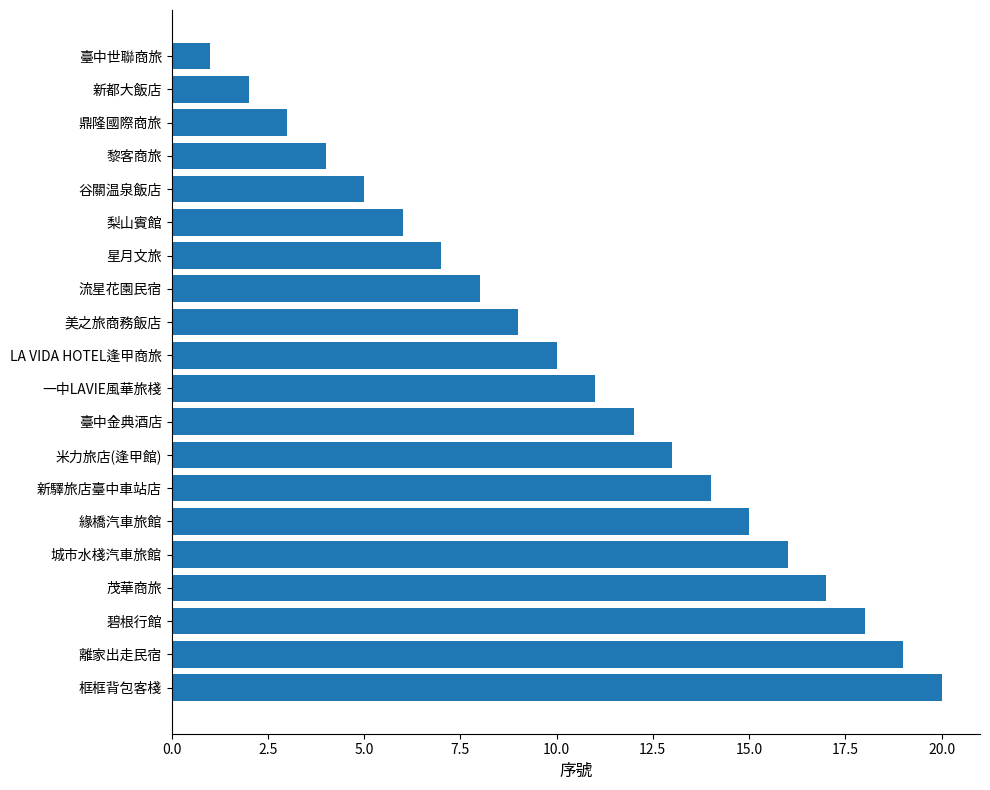

True or false: the data shows 11 at 一中LAVIE風華旅棧.

True